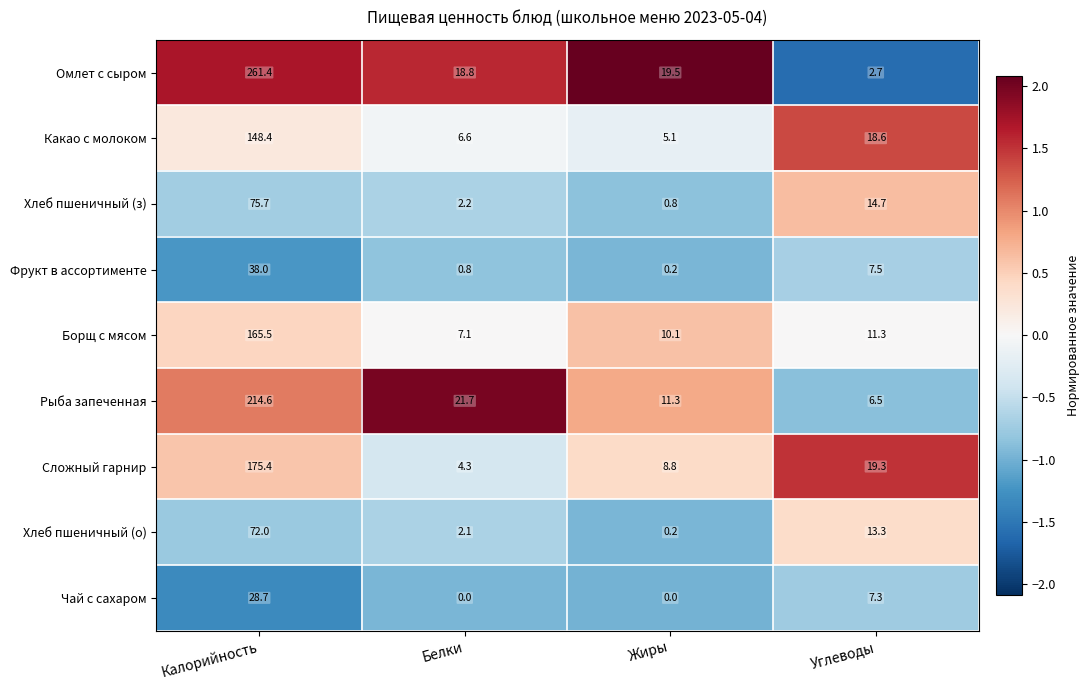

At which label does Омлет с сыром reach its peak?

Калорийность